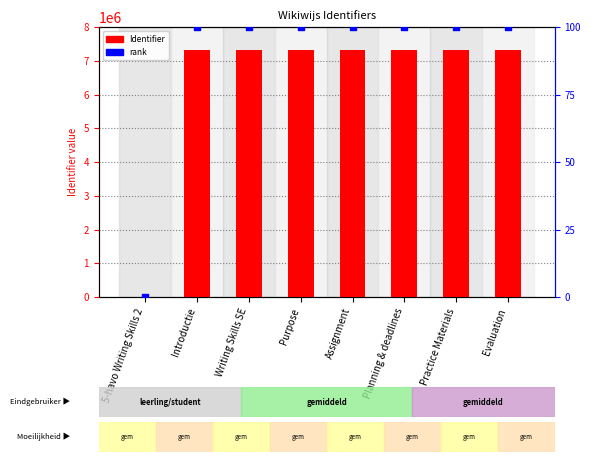

Which series has the largest total across all categories?

Identifier